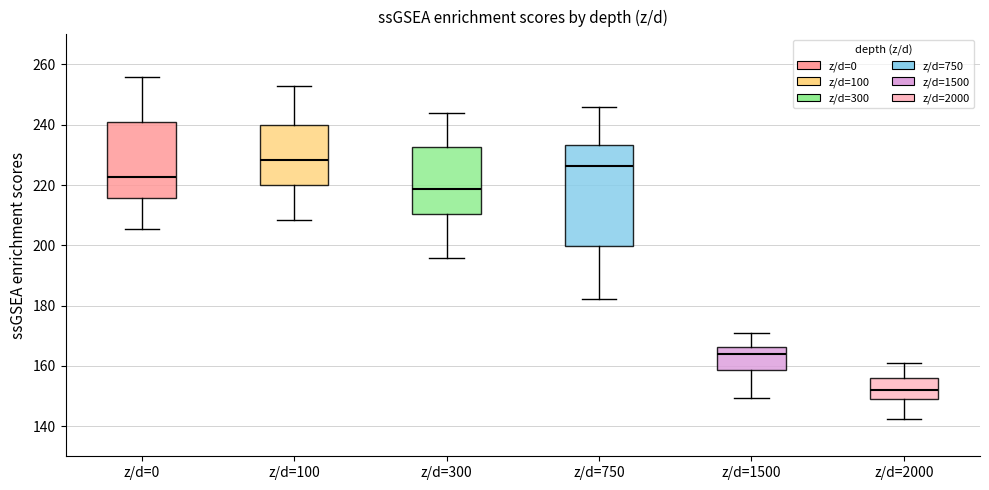

Where is the lower edge of the box for z/d=750 on the y-axis? The values are not printed on the chart, so give them approximately, as read against the axis.

200